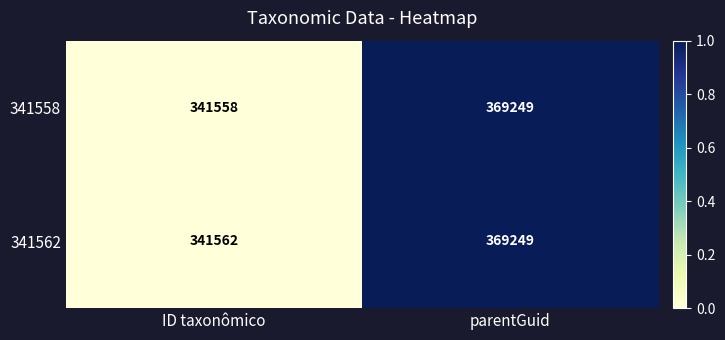

The 341562 series shows 341562 at ID taxonômico. True or false?

True